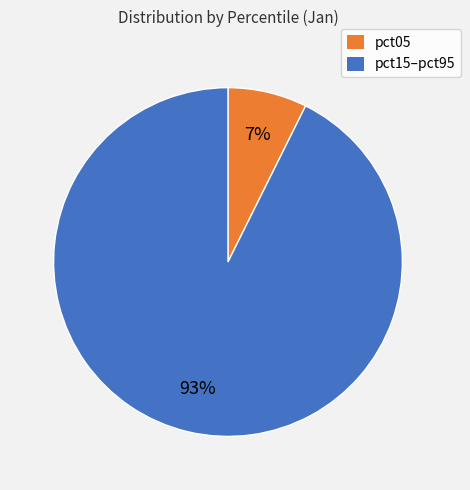

To the nearest percent, what is the average slice percentage?

50%